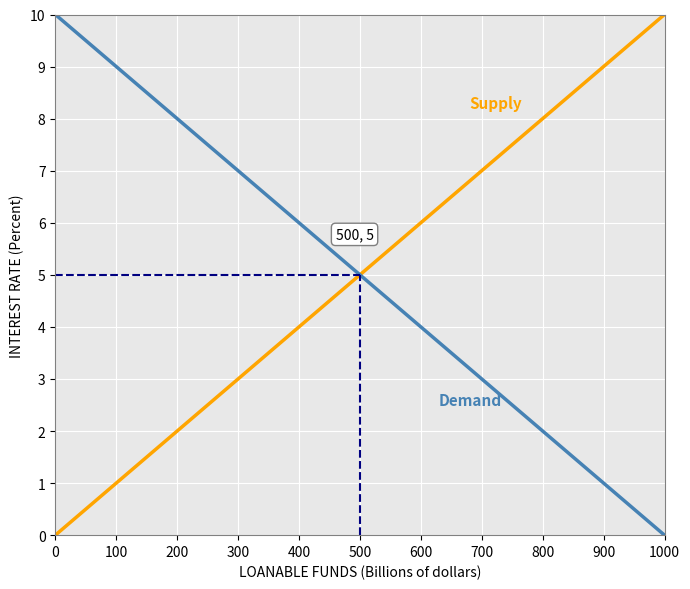

What is the total value across all series at 900?

10